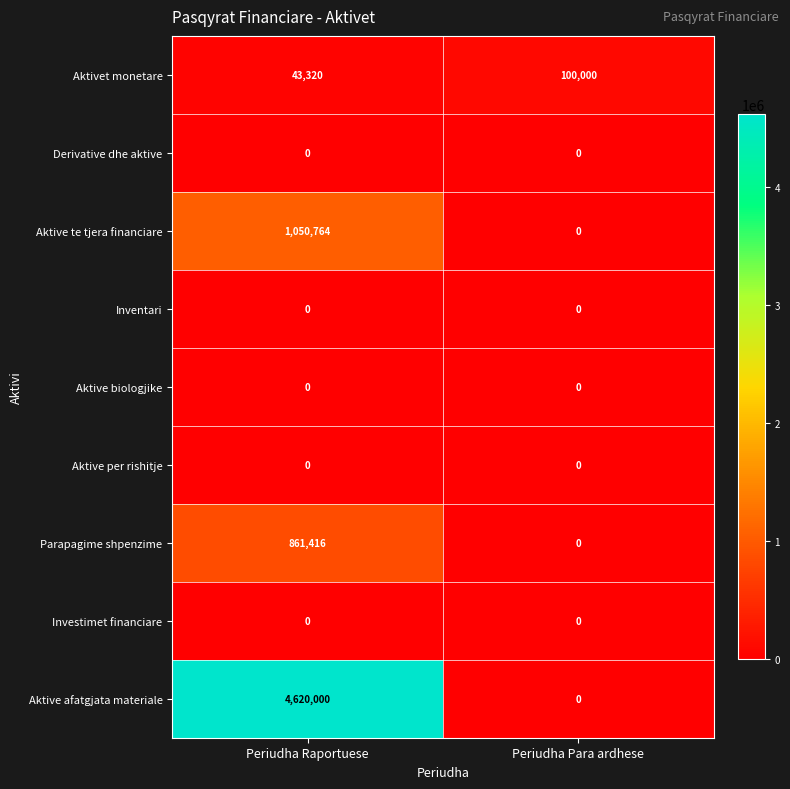

What is the average value of the Aktive te tjera financiare series?

525382